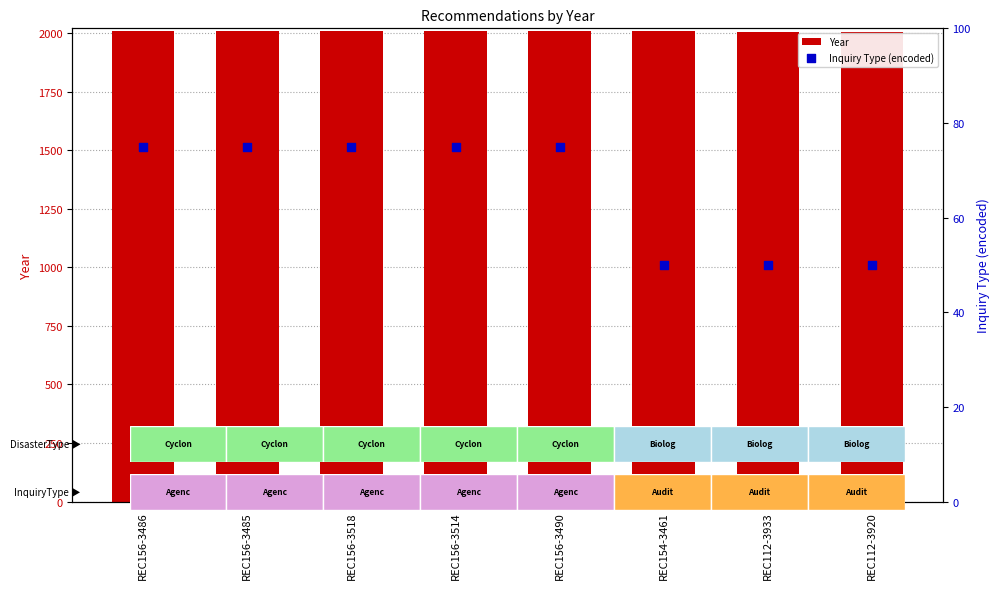

What are all the series names shown in the legend?

Year, Inquiry Type (encoded)